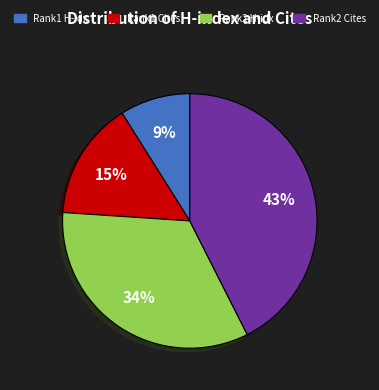

To the nearest percent, what is the average slice percentage?

25%